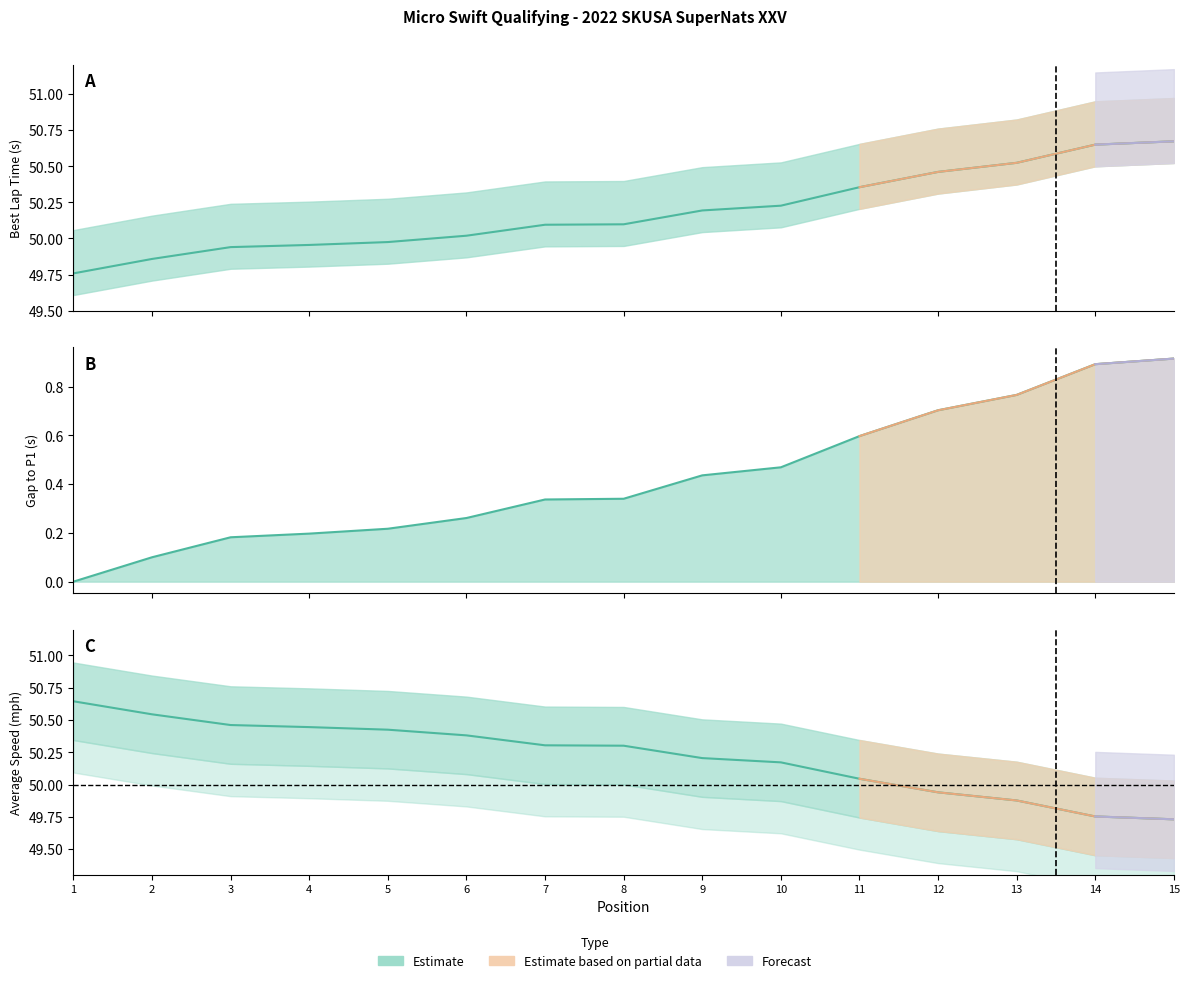

Reading right to left, what are all the values shown in this chart?

Best Lap time: 15=50.7	14=50.6	13=50.5	12=50.5	11=50.4	10=50.2	9=50.2	8=50.1	7=50.1	6=50.0	5=50.0	4=50.0	3=49.9	2=49.9	1=49.8
Average Speed: 15=49.7	14=49.8	13=49.9	12=49.9	11=50.0	10=50.2	9=50.2	8=50.3	7=50.3	6=50.4	5=50.4	4=50.4	3=50.5	2=50.5	1=50.6
Best Speed: 15=0.9	14=0.9	13=0.8	12=0.7	11=0.6	10=0.5	9=0.4	8=0.3	7=0.3	6=0.3	5=0.2	4=0.2	3=0.2	2=0.1	1=0.0